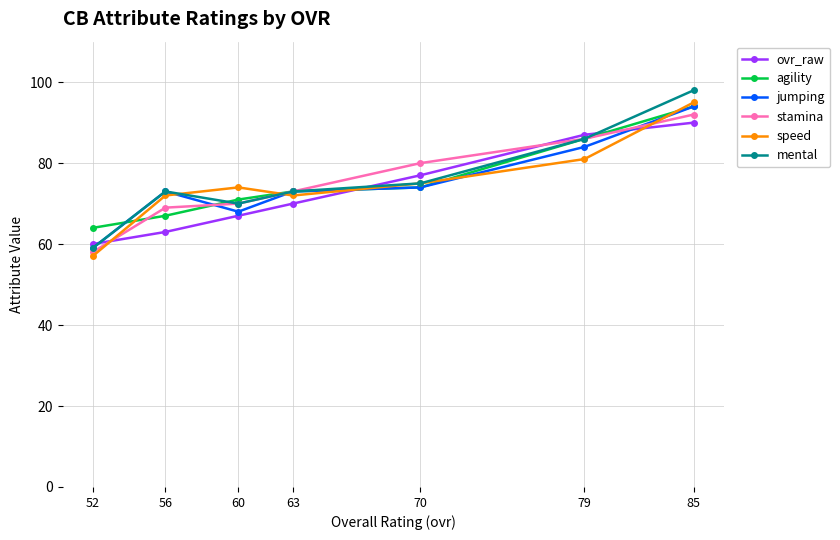

What is the average value of the ovr_raw series?

73